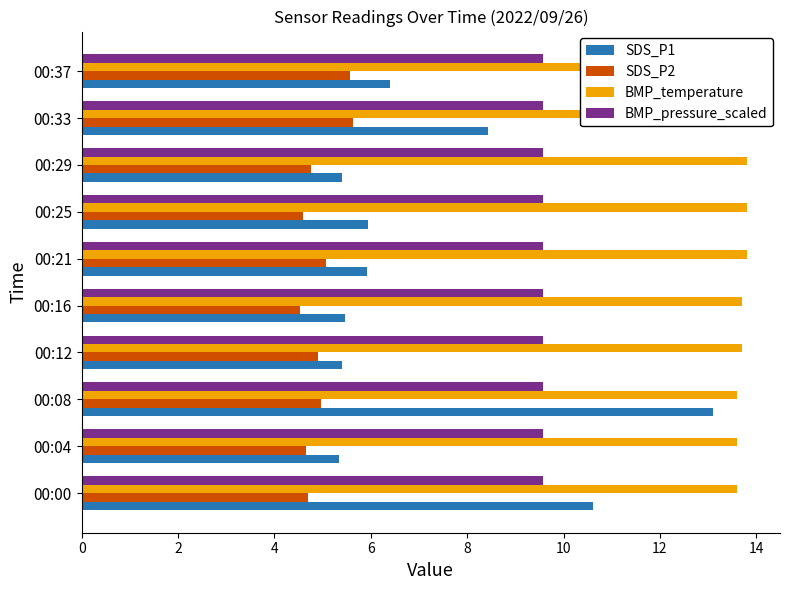

Count the BMP_temperature values in the range 13 to 14.

10